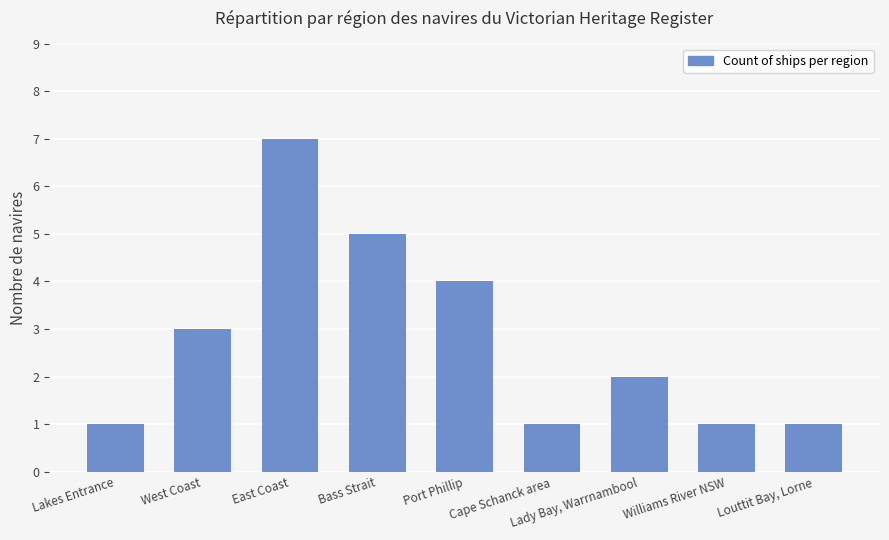

What is the value of the 6th bar from the left?

1